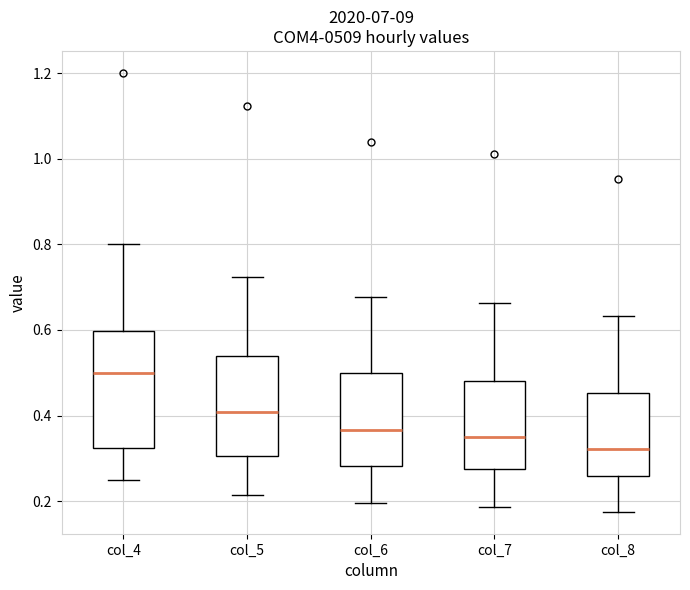

Comparing the boxes themselves (not the whiskers), which one is the tallest?

col_4